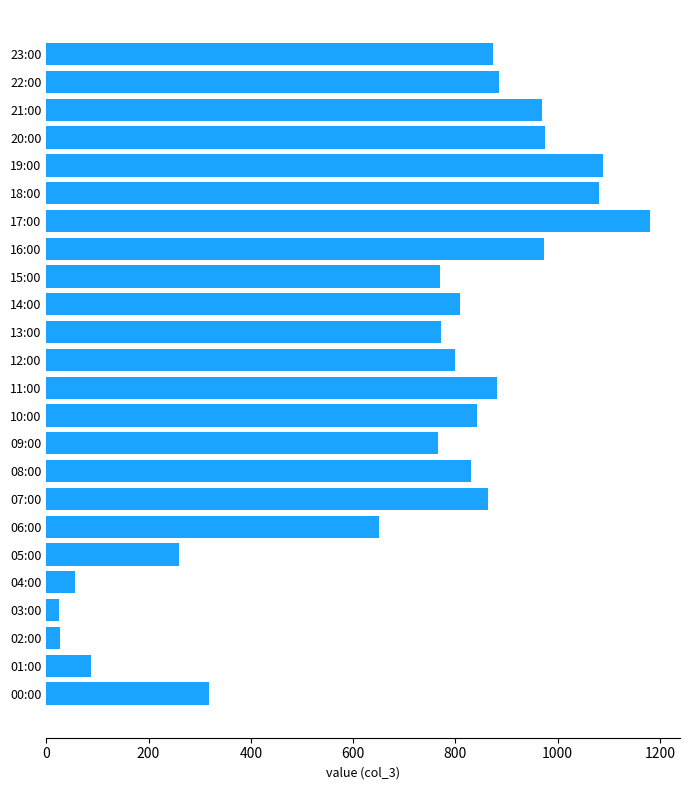

What is the ratio of the value at 18:00 to the value at 15:00?

1.4